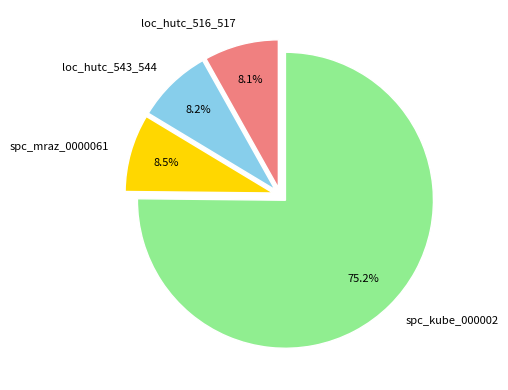

How many segments does this pie chart have?

4